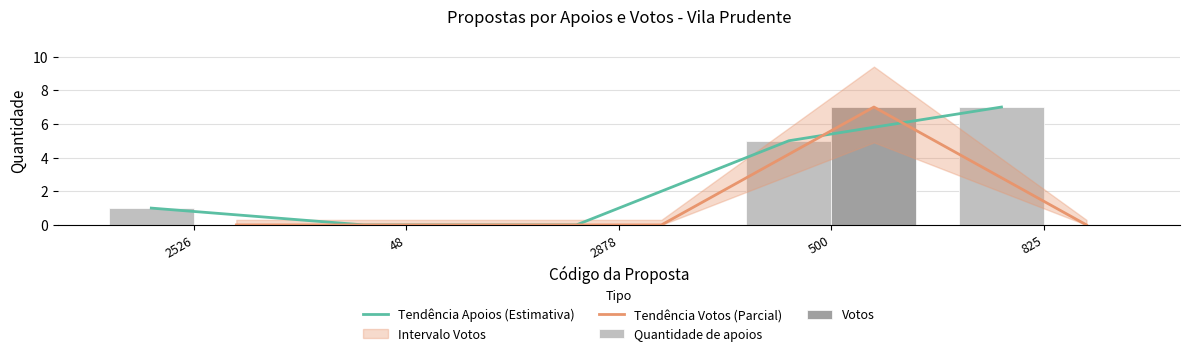

List the series in order of their peak value, highest first.

Tendência Apoios (Estimativa), Tendência Votos (Parcial), Quantidade de apoios, Votos